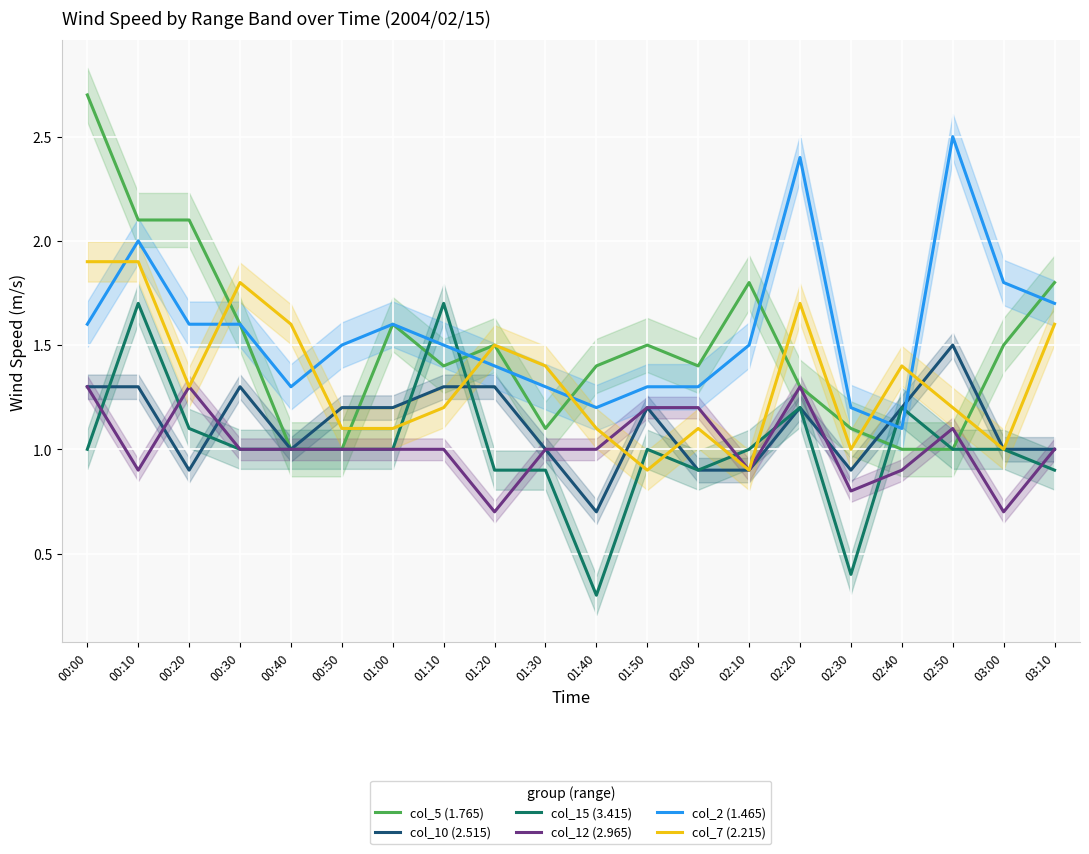

The col_10 (2.515) series shows 1.2 at 01:00. True or false?

True